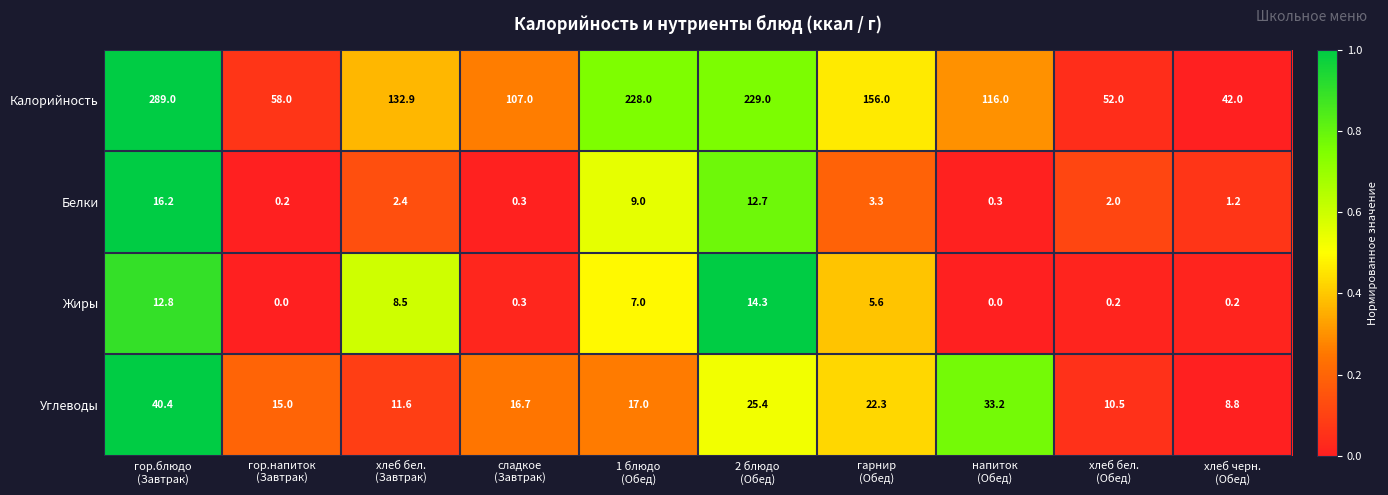

At how many categories does at least one series exceed 62?

7